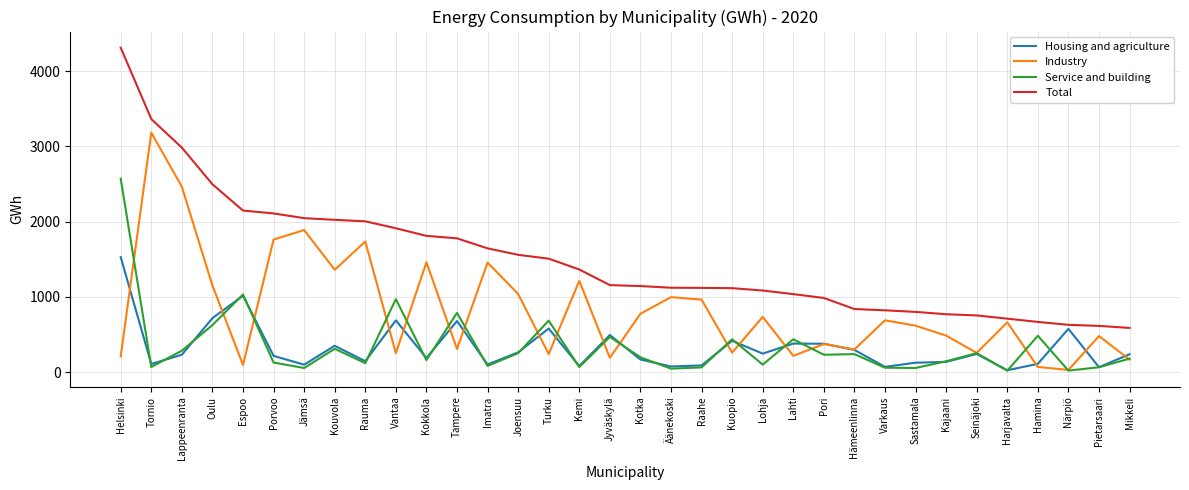

True or false: Service and building has more than 0 points higher than both neighbors.

True